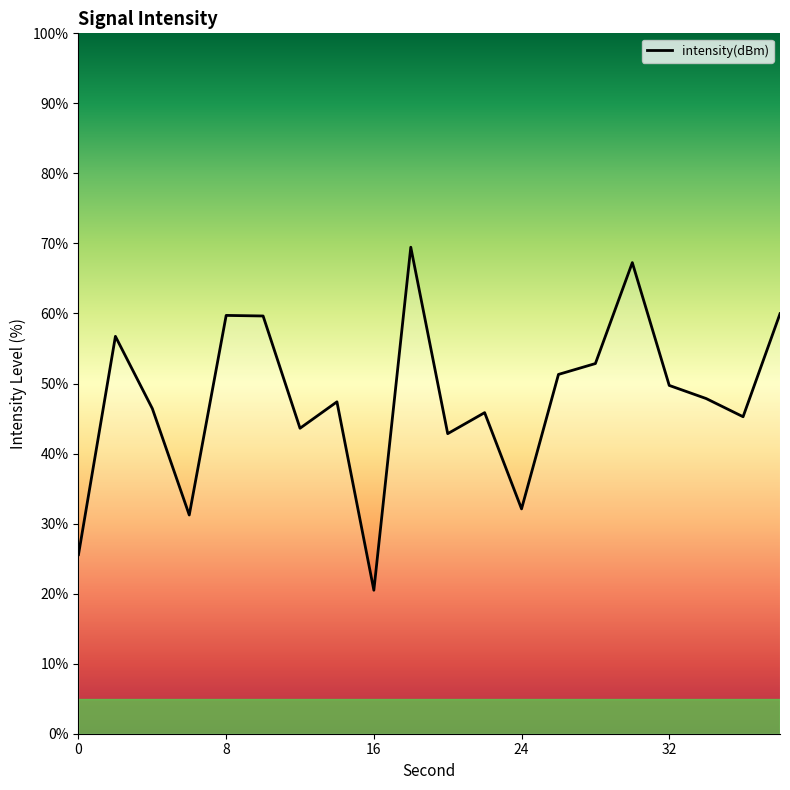

What is the difference between the maximum and minimum values?

49.0